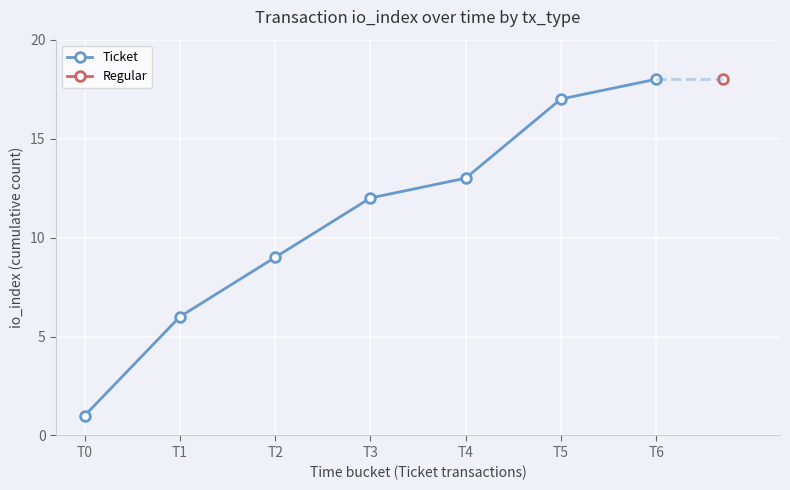

The chart shows a value of 12 at T2. True or false?

False